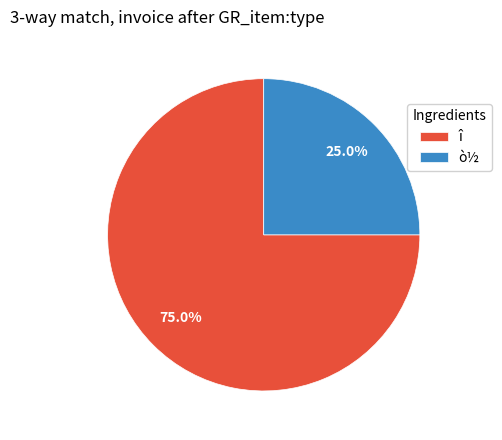

To the nearest percent, what percentage of the pie is ò½?

25%